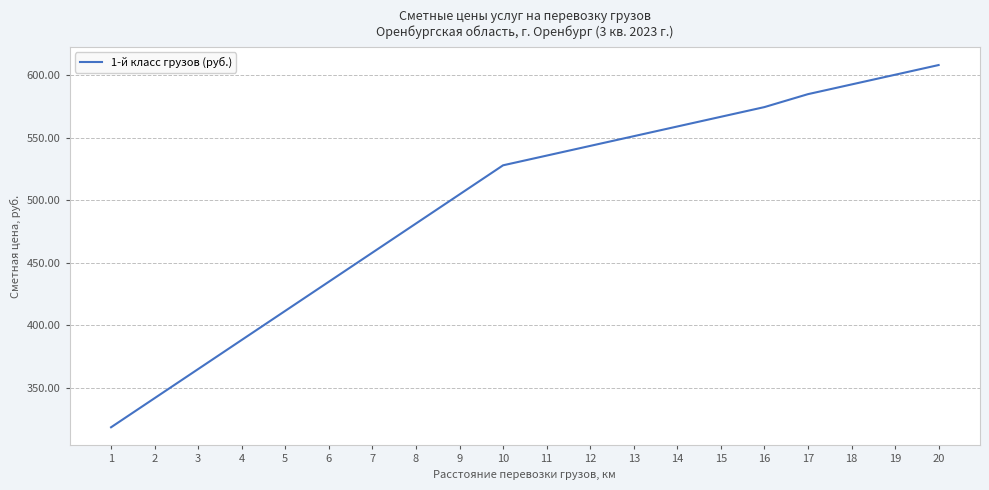

True or false: the data shows 364.9 at 3.

True